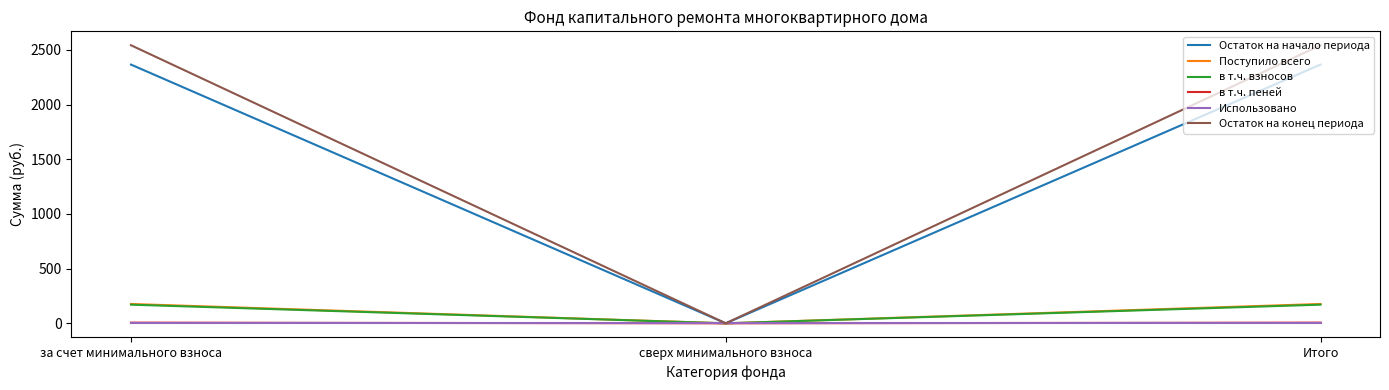

What is the maximum value for в т.ч. взносов?

170.6